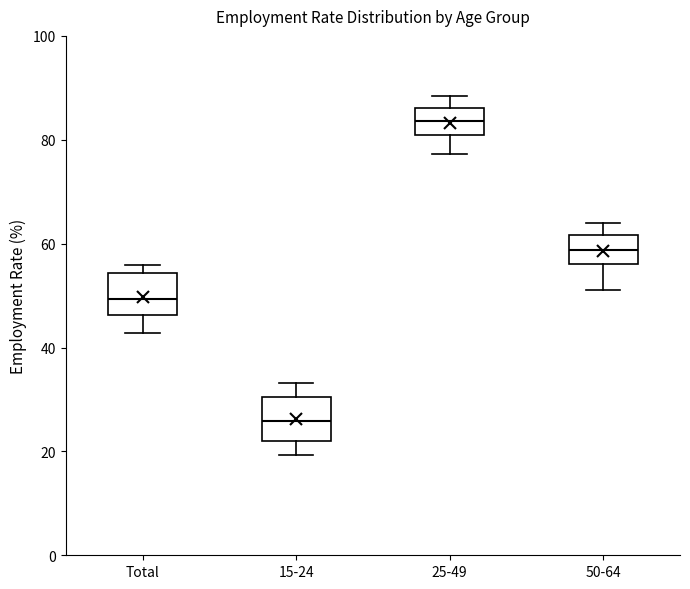

Reading left to right, transcribe this box plot: for each box, give where its median line is, the range the box spans, and where its two whiskers end, as read against the y-axis. The values are not printed on the chart, so give them approximately, as read against the axis.

Total: median 50, box 46 to 54, whiskers 42 to 56
15-24: median 26, box 22 to 30, whiskers 20 to 34
25-49: median 84, box 80 to 86, whiskers 78 to 88
50-64: median 58, box 56 to 62, whiskers 52 to 64